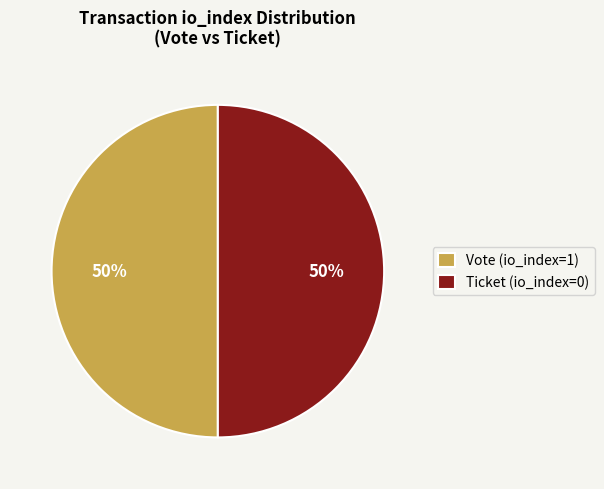

How many segments does this pie chart have?

2